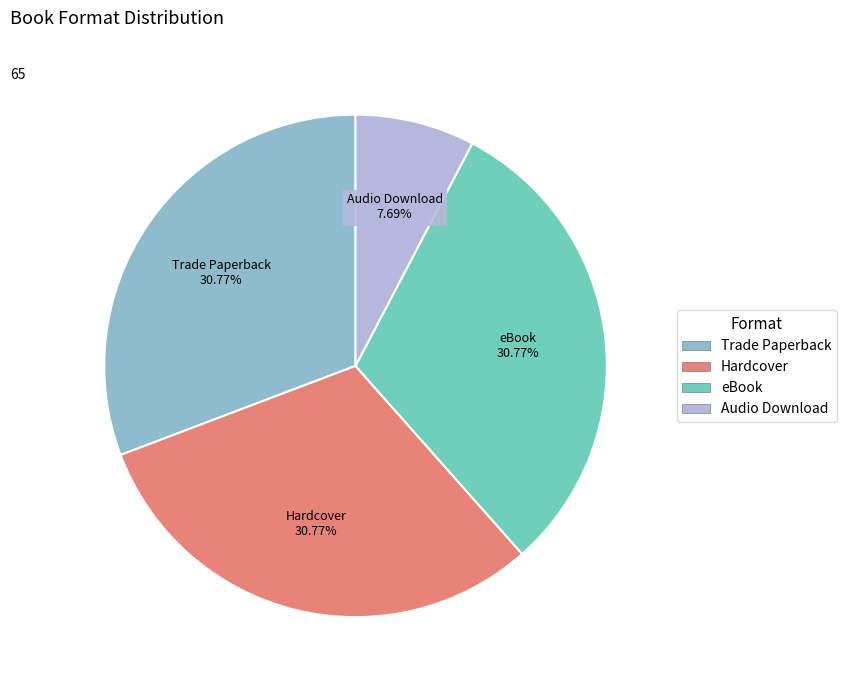

Is the sum of Trade Paperback and Hardcover greater than half?

Yes